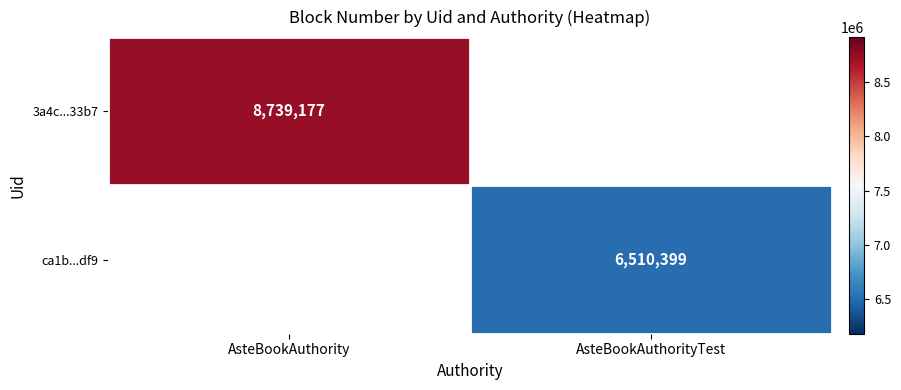

Is it true that ca1b...df9 equals 2198895 at AsteBookAuthorityTest?

False